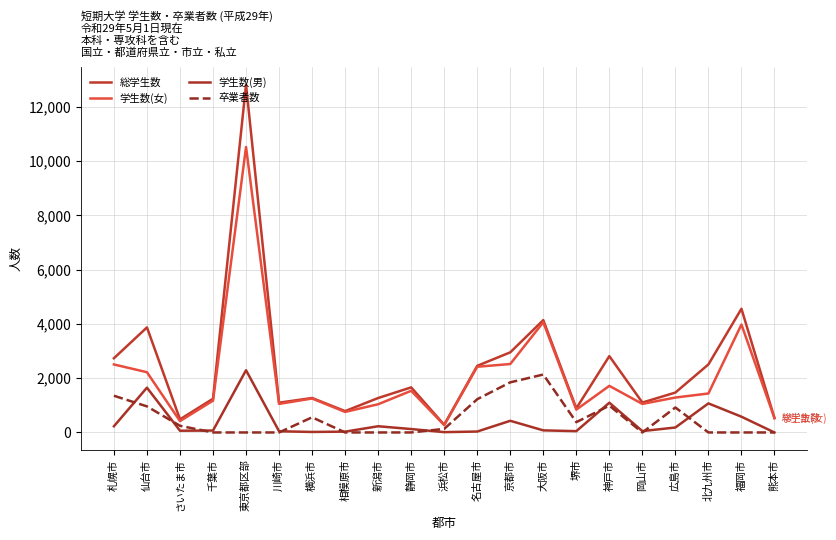

Reading left to right, what are all the values shown in this chart?

総学生数: 札幌市=2735	仙台市=3871	さいたま市=483	千葉市=1243	東京都区部=12812	川崎市=1097	横浜市=1270	相模原市=787	新潟市=1269	静岡市=1661	浜松市=283	名古屋市=2455	京都市=2952	大阪市=4139	堺市=889	神戸市=2813	岡山市=1102	広島市=1470	北九州市=2507	福岡市=4558	熊本市=529
学生数(女): 札幌市=2506	仙台市=2220	さいたま市=419	千葉市=1172	東京都区部=10519	川崎市=1053	横浜市=1251	相模原市=757	新潟市=1040	静岡市=1535	浜松市=271	名古屋市=2421	京都市=2522	大阪市=4062	堺市=841	神戸市=1717	岡山市=1052	広島市=1287	北九州市=1436	福岡市=3977	熊本市=529
学生数(男): 札幌市=229	仙台市=1651	さいたま市=64	千葉市=71	東京都区部=2293	川崎市=44	横浜市=19	相模原市=30	新潟市=229	静岡市=126	浜松市=12	名古屋市=34	京都市=430	大阪市=77	堺市=48	神戸市=1096	岡山市=50	広島市=183	北九州市=1071	福岡市=581	熊本市=0
卒業者数: 札幌市=1353	仙台市=961	さいたま市=246	千葉市=0	東京都区部=0	川崎市=0	横浜市=558	相模原市=0	新潟市=0	静岡市=0	浜松市=132	名古屋市=1225	京都市=1847	大阪市=2135	堺市=379	神戸市=989	岡山市=0	広島市=920	北九州市=0	福岡市=0	熊本市=0